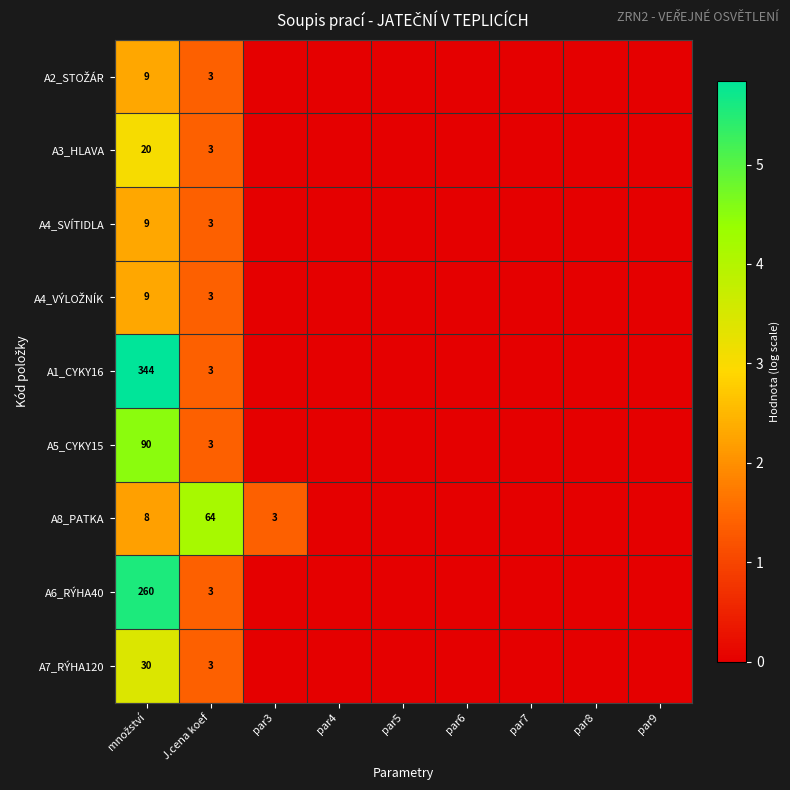

Is it true that A3_HLAVA equals 5 at J.cena koef?

False